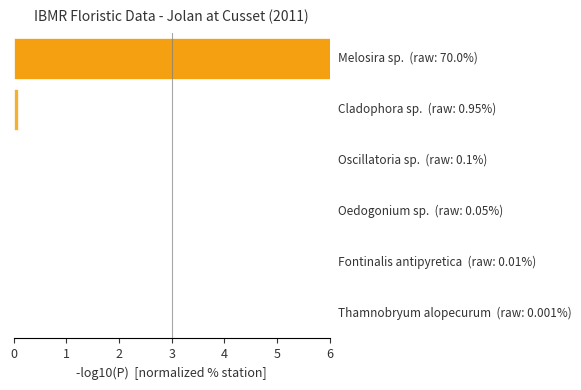

How many distinct data groups are displayed?

1